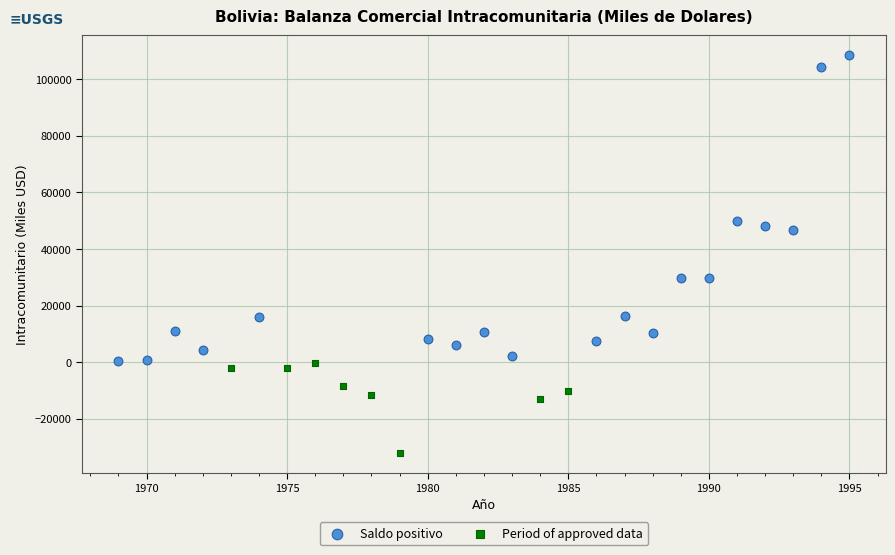

Which series has the widest spread of Y values?

Saldo positivo